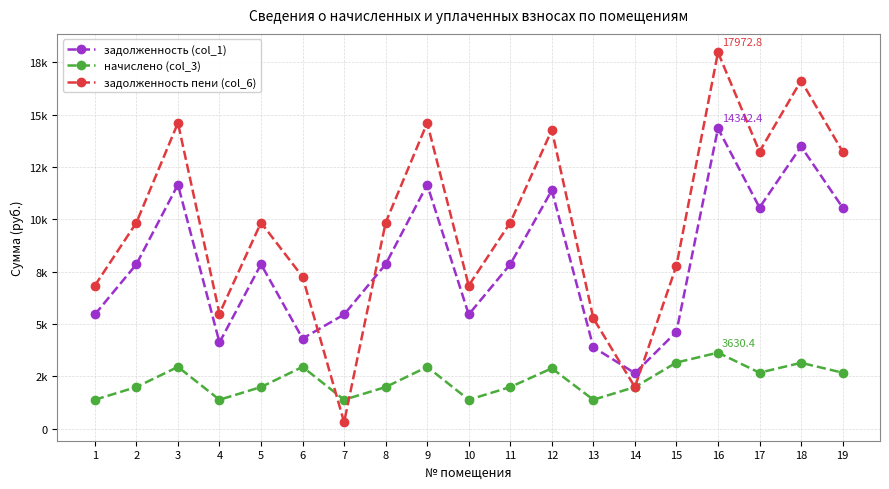

Rank the categories by задолженность (col_1) value from lowest to highest.

14, 13, 4, 6, 15, 1, 7, 10, 2, 5, 8, 11, 17, 19, 12, 3, 9, 18, 16